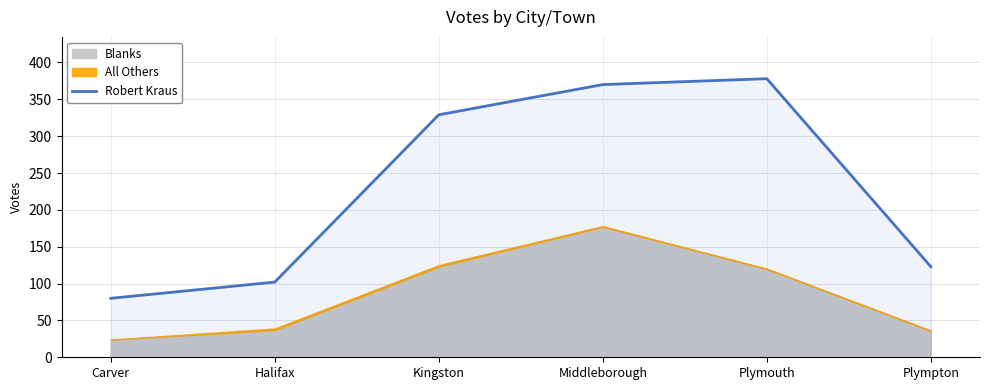

True or false: the data shows 102 at Halifax.

True